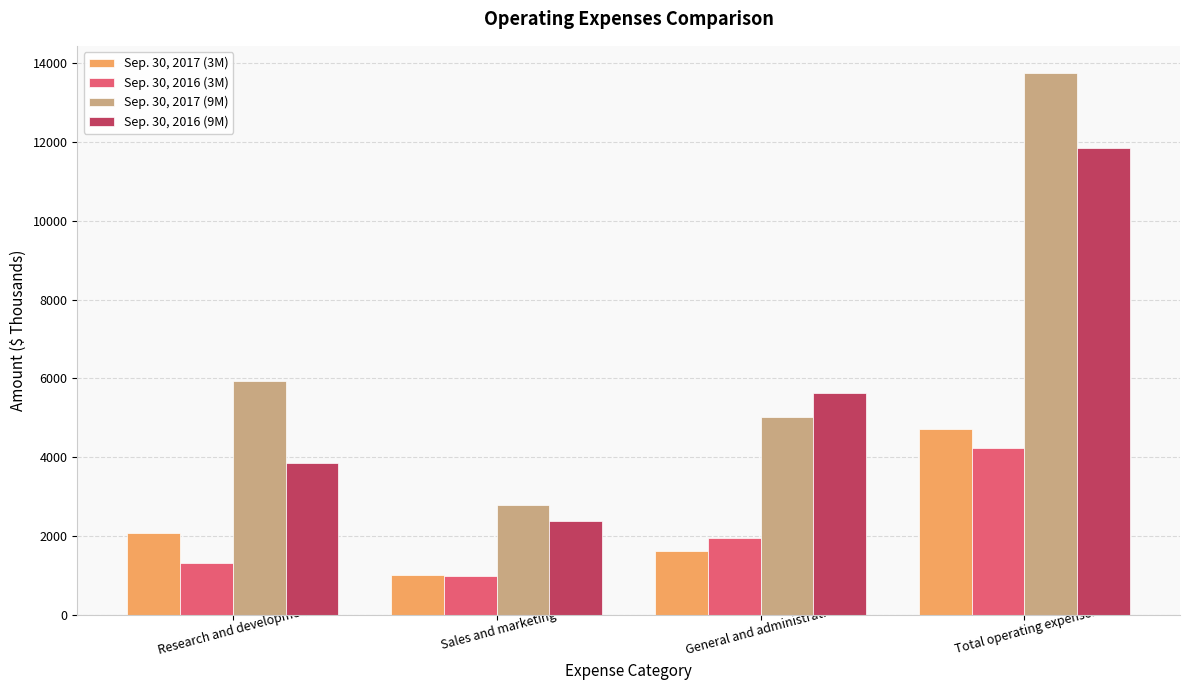

What is the difference between the Sep. 30, 2017 (3M) values at Total operating expenses and Sales and marketing?

3693